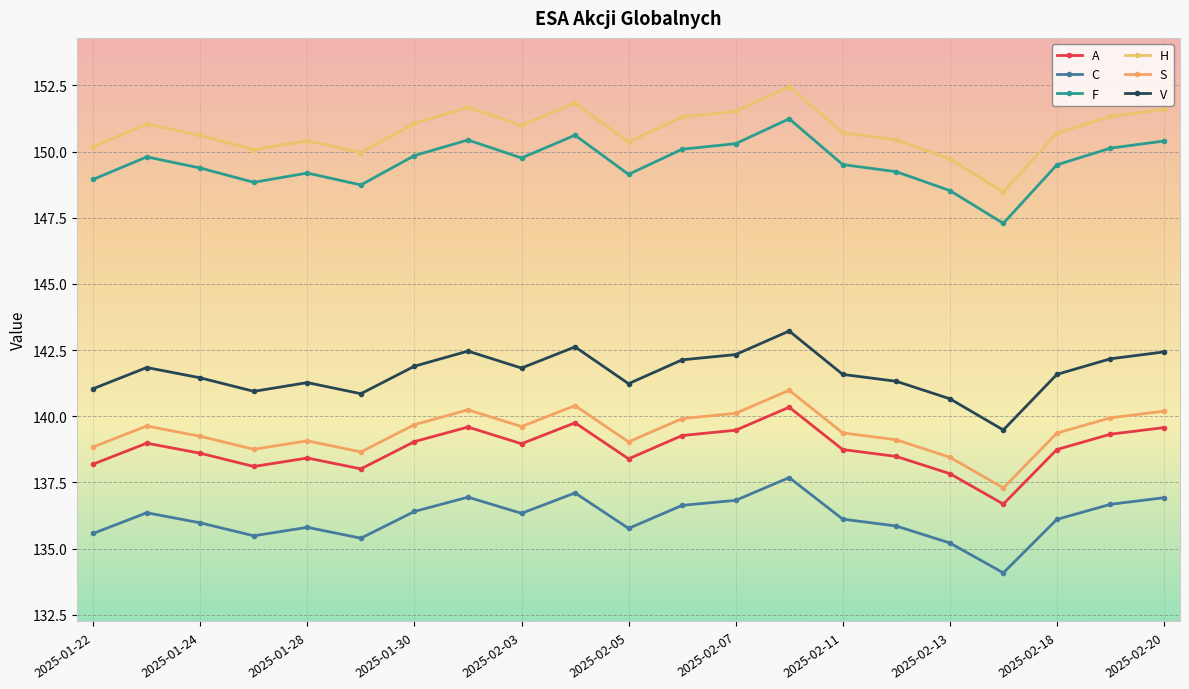

In S, how many points are higher than both neighbors (excluding endpoints)?

5